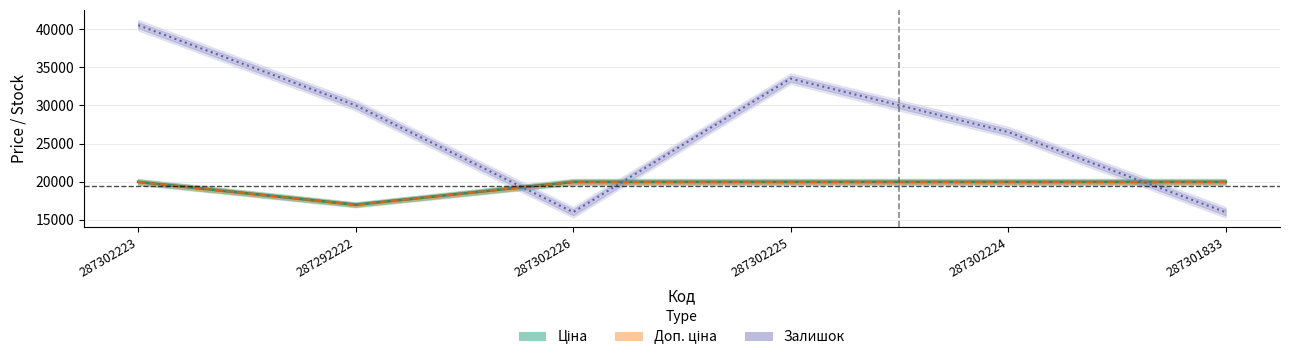

What is the value of the Ціна point at the 4th from the left?

19964.2